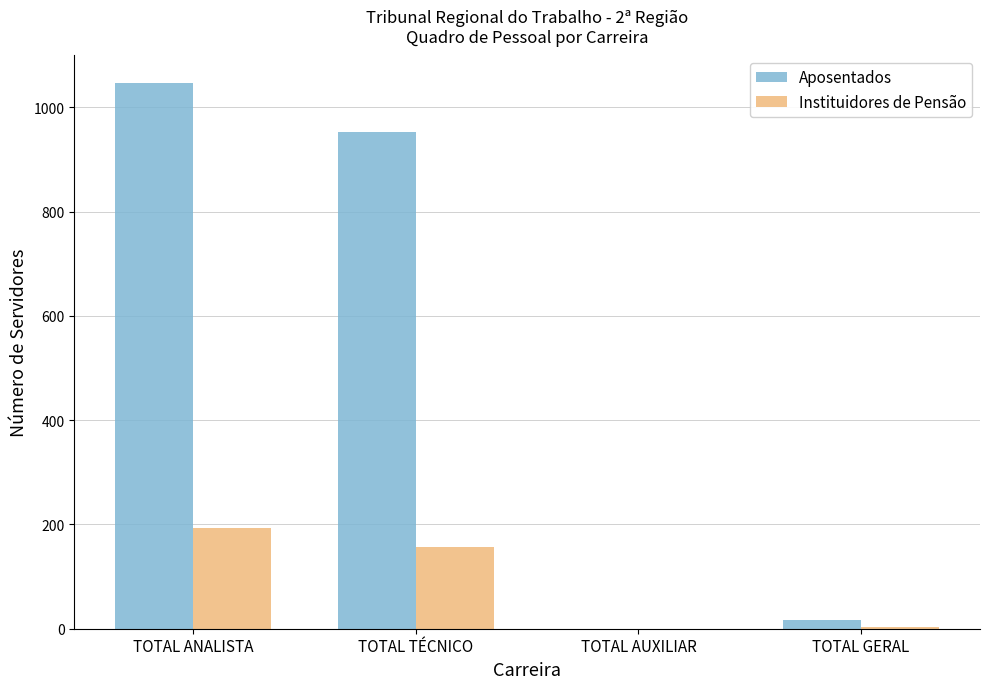

At which label does Instituidores de Pensão first exceed 157?

TOTAL ANALISTA